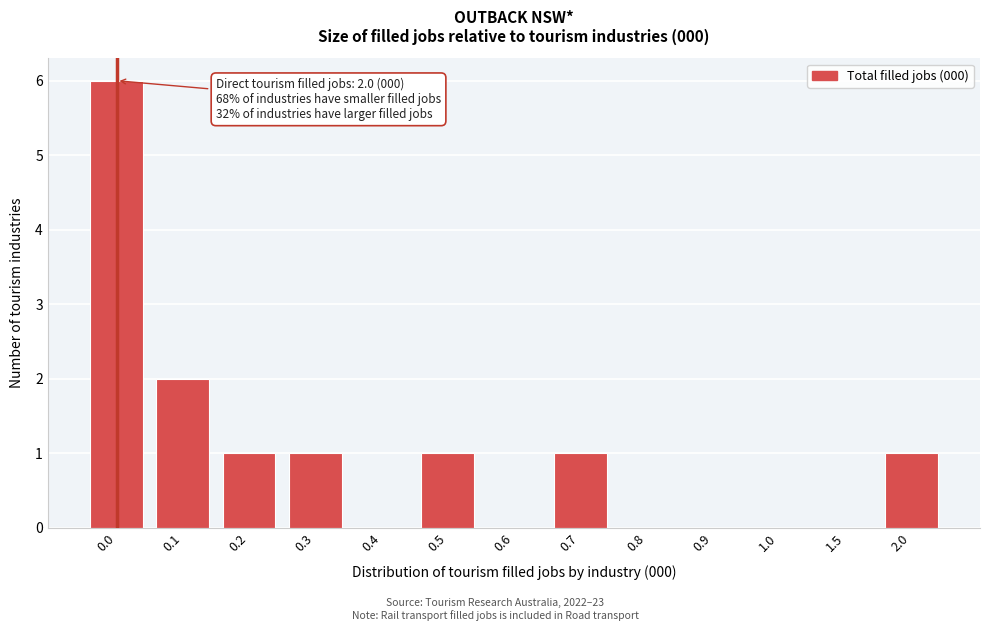

Reading right to left, transcribe all the data shown in this chart.

2.0=1	1.5=0	1.0=0	0.9=0	0.8=0	0.7=1	0.6=0	0.5=1	0.4=0	0.3=1	0.2=1	0.1=2	0.0=6